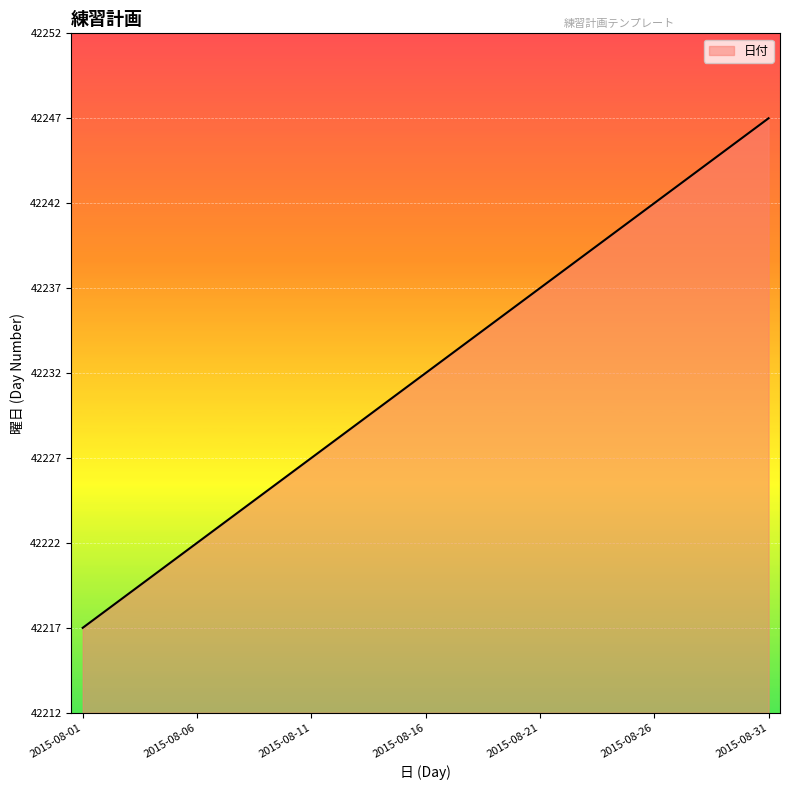

What is the sum of all values?

1309192